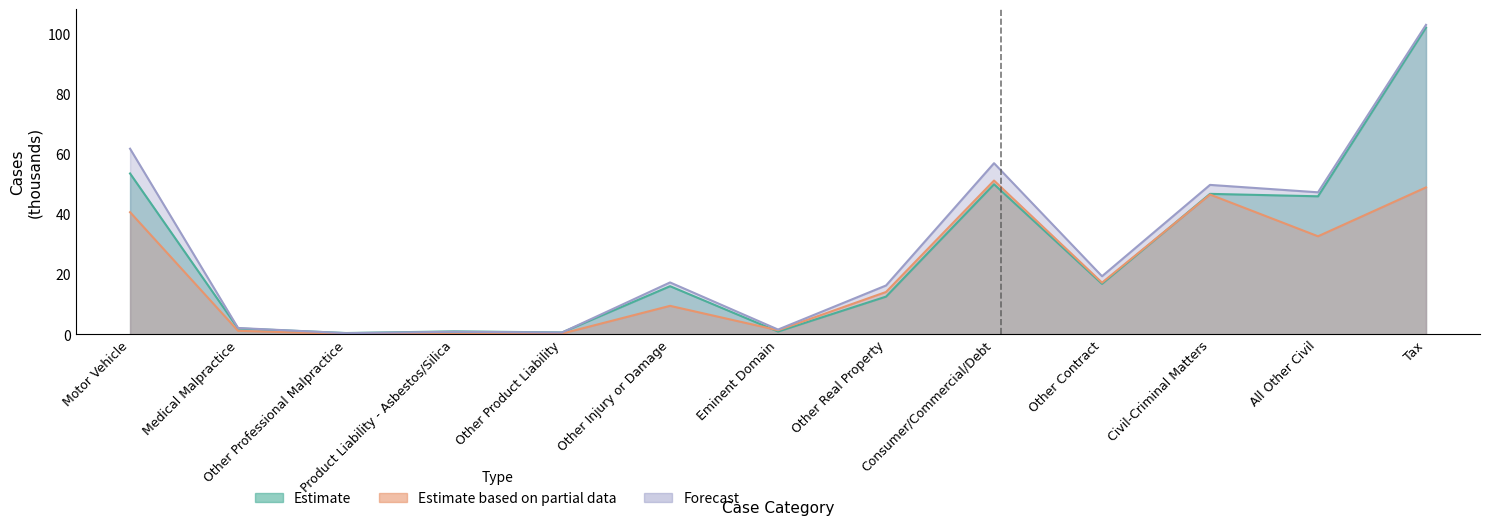

True or false: Forecast has more than 0 interior local peaks.

True